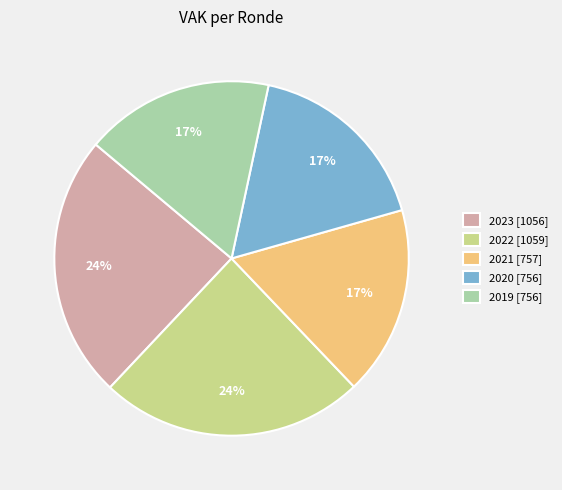

Approximately how many times larger is the value at 2019 [756] compared to 2020 [756]?

1.0